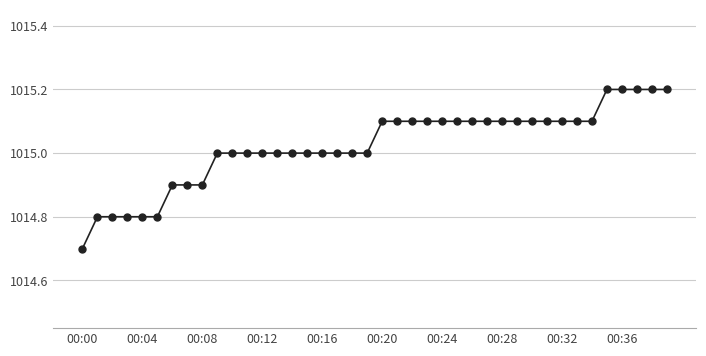

How many lines are shown in the chart?

1